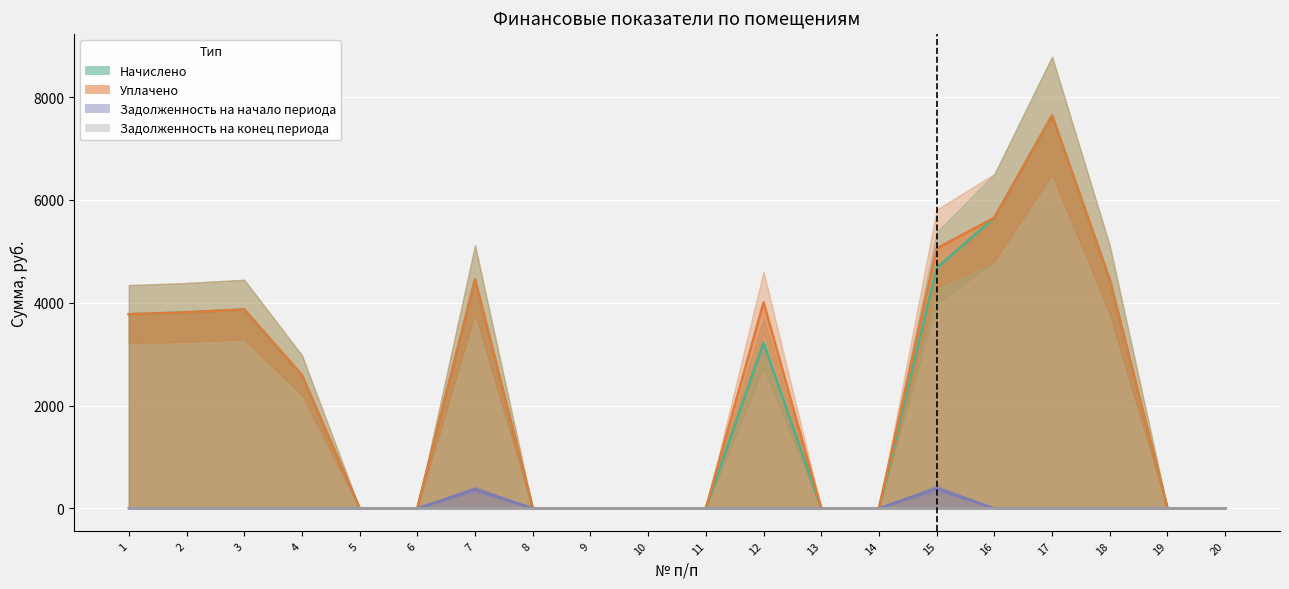

Which category has the highest value in the Начислено series?

17